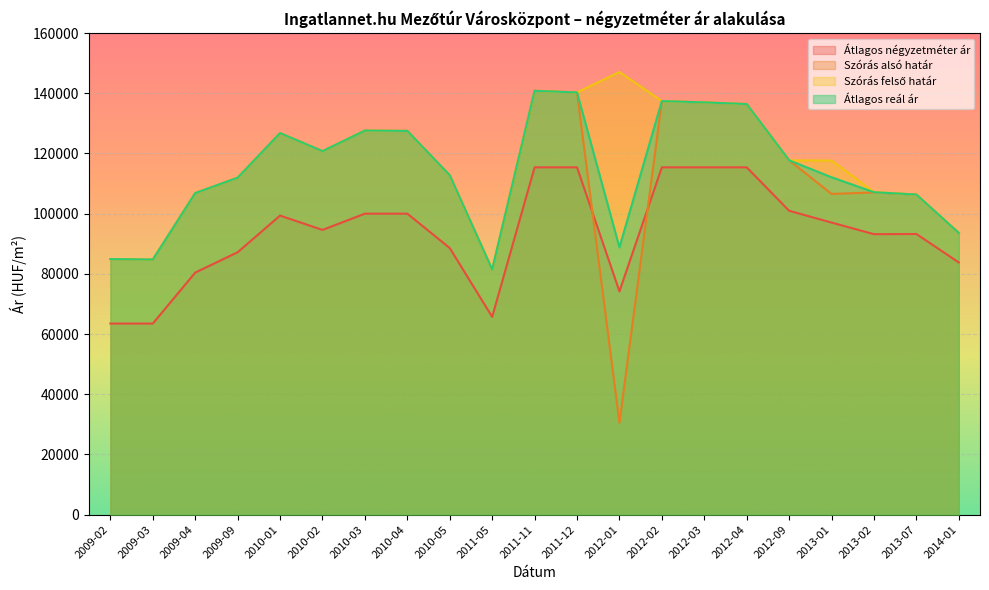

What position from the left is 2013-07?

20